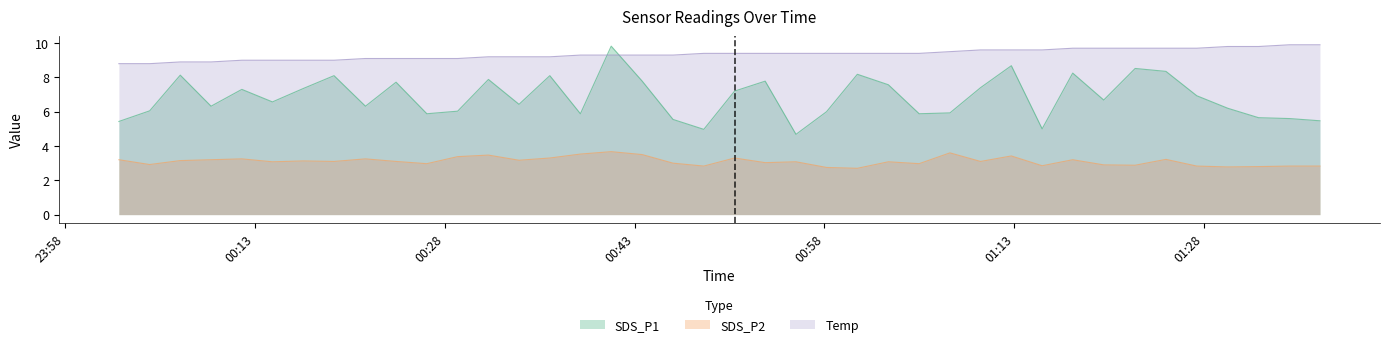

Which series has the widest spread of values?

SDS_P1